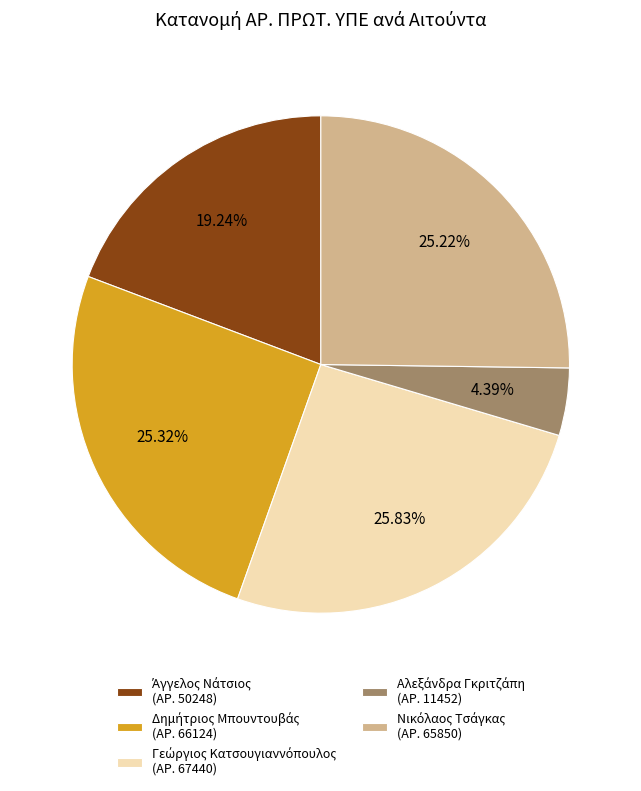

Does any single category account for the majority?

No